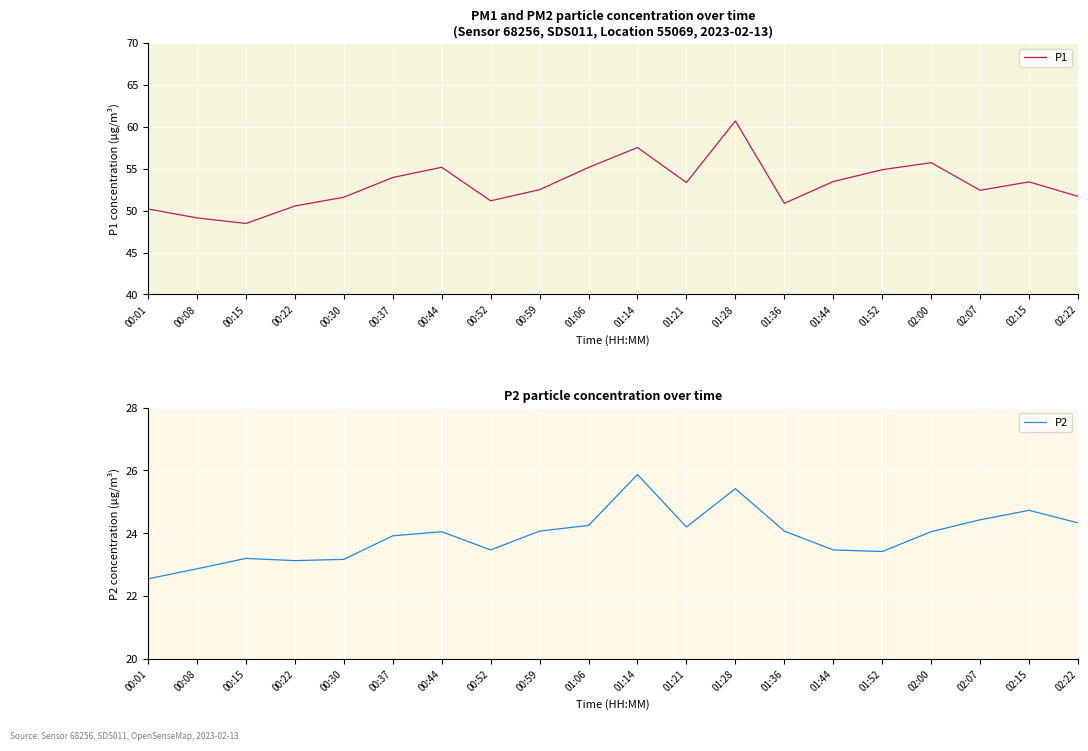

Which series has the largest range (max minus min)?

P1